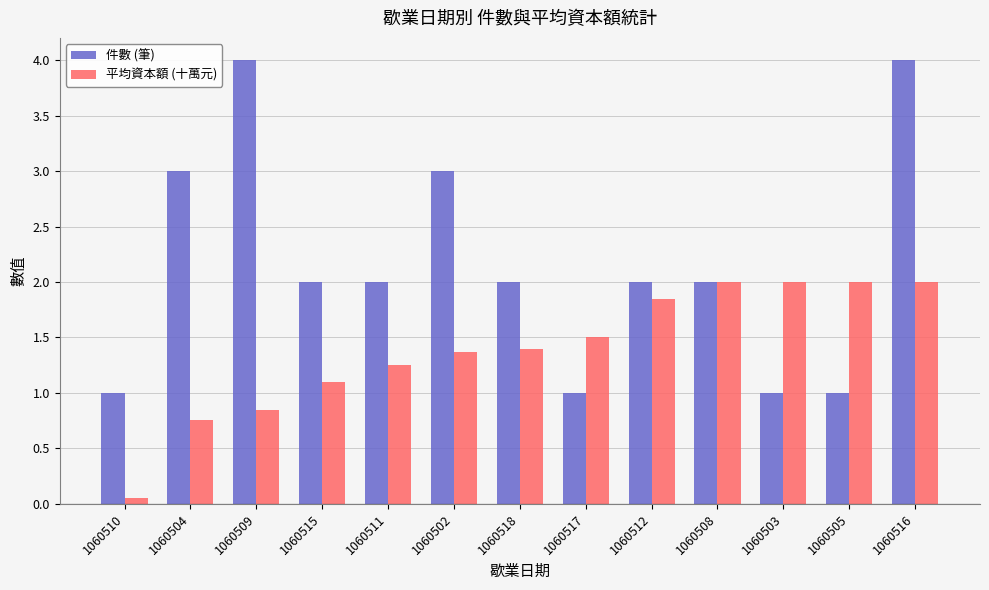

Which series has the largest total across all categories?

件數 (筆)